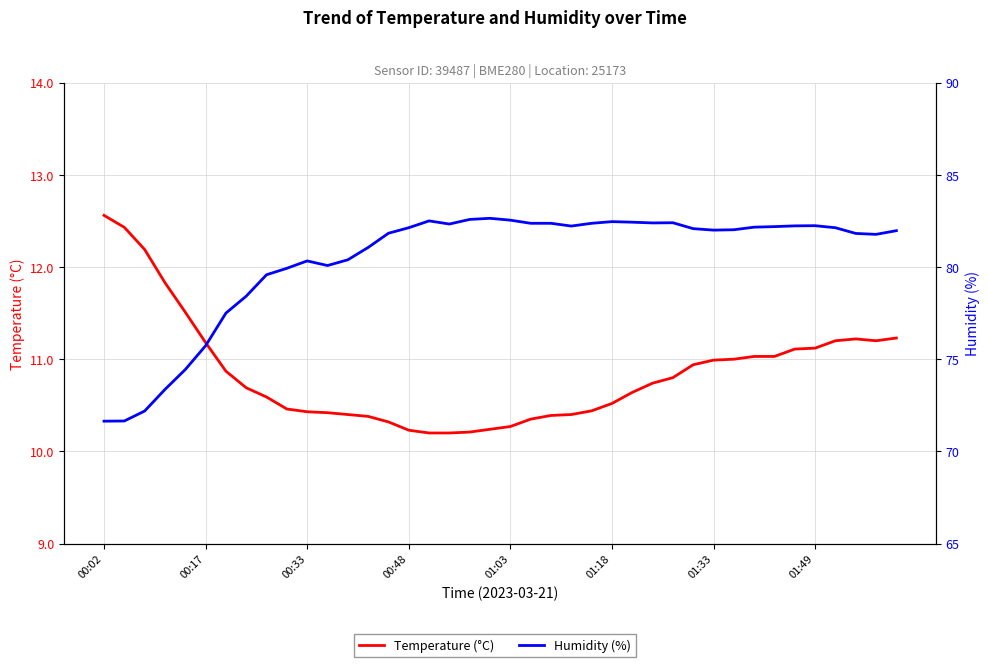

What is the difference between the maximum and second lowest values in the Humidity (%) series?

11.0